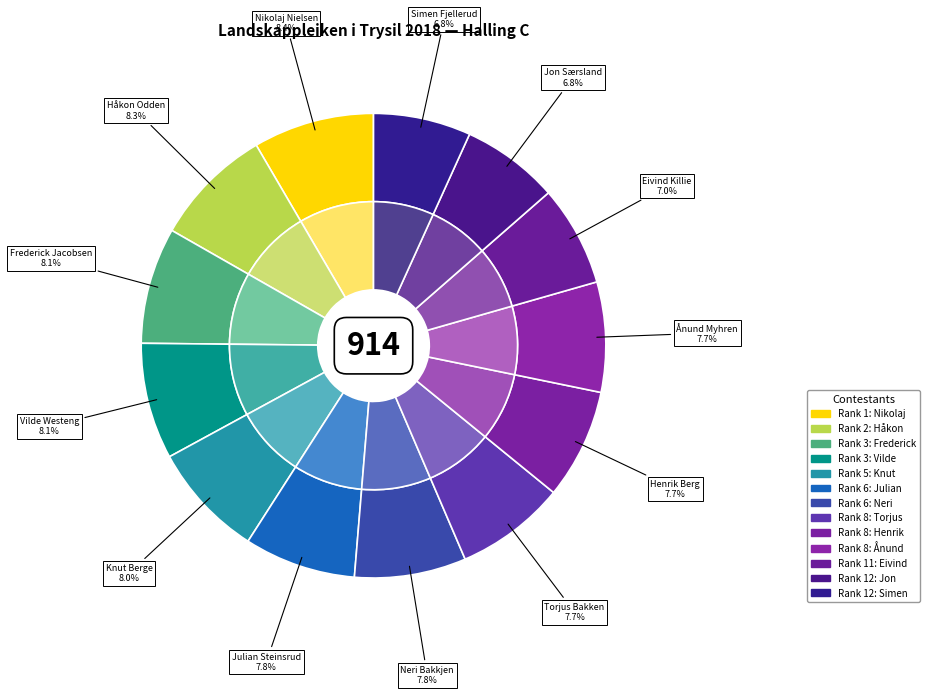

True or false: Henrik Opheim Berg accounts for 2% of the total.

False